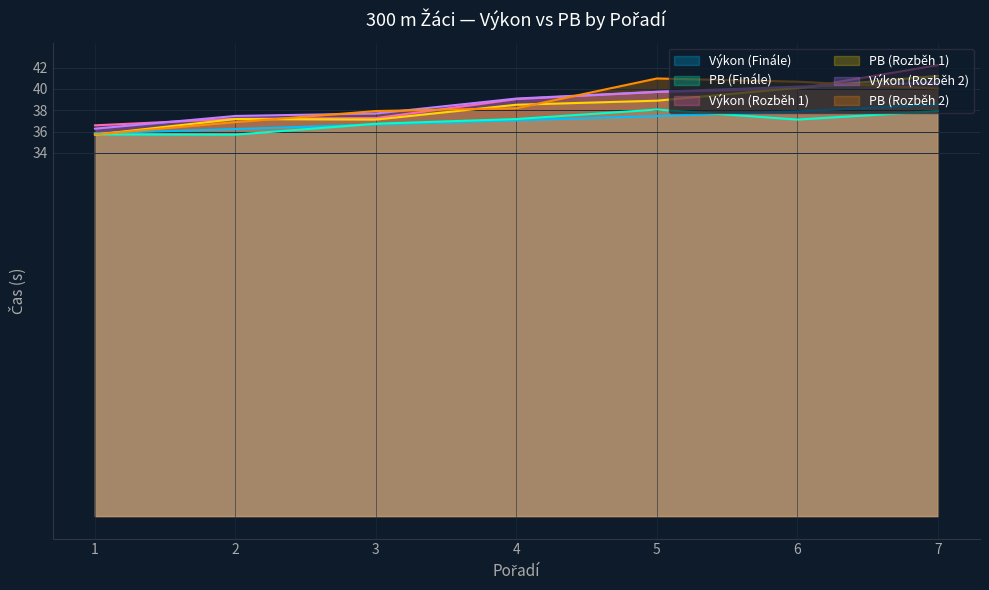

How many times do Výkon (Rozběh 1) and PB (Rozběh 2) cross each other?

4